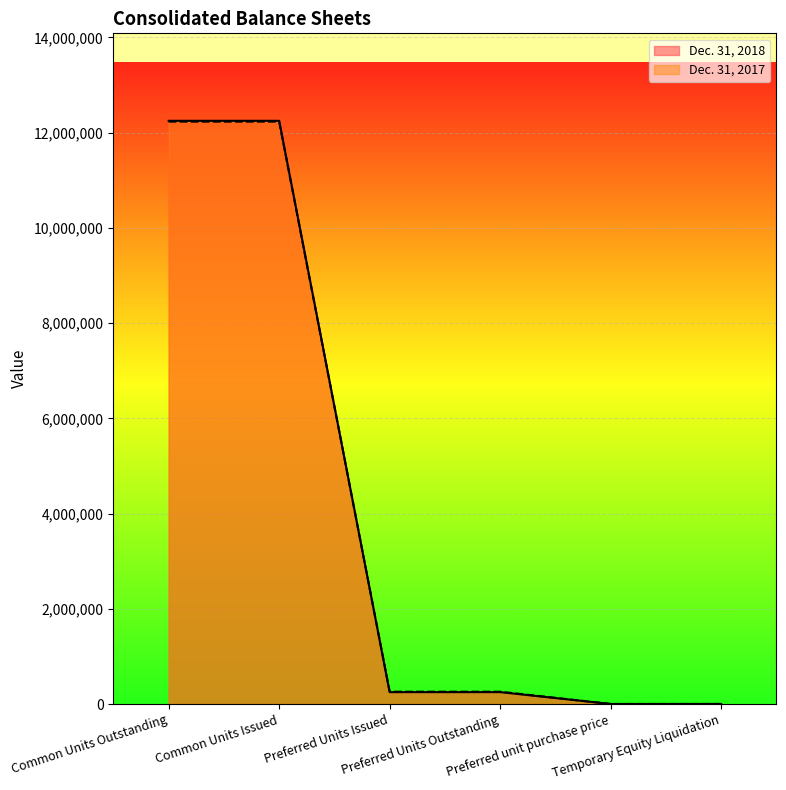

What are all the series names shown in the legend?

Dec. 31, 2018, Dec. 31, 2017